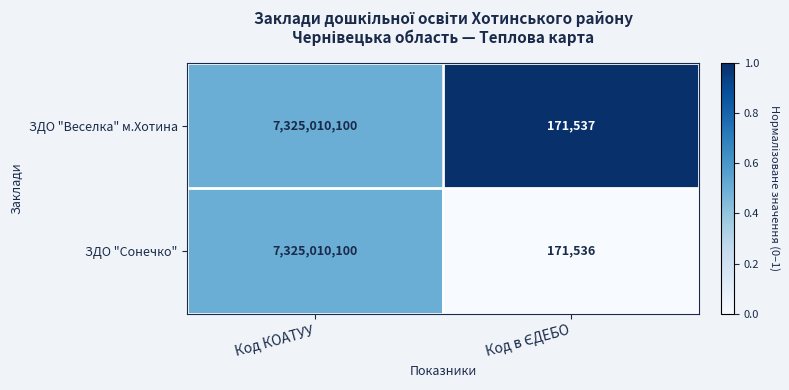

Is it true that ЗДО "Сонечко" equals 3562986622 at Код КОАТУУ?

False